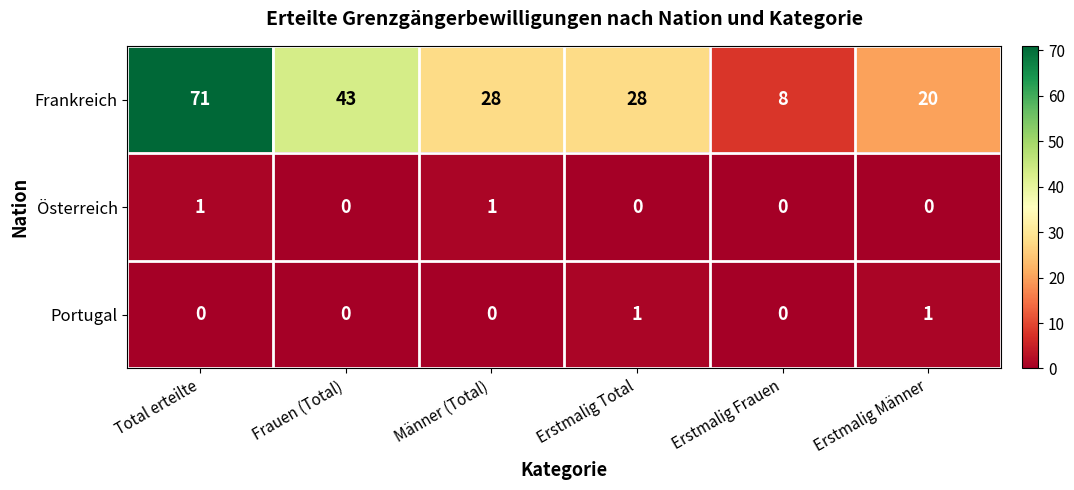

What is the spread (max minus min) of values at Erstmalig Frauen?

8